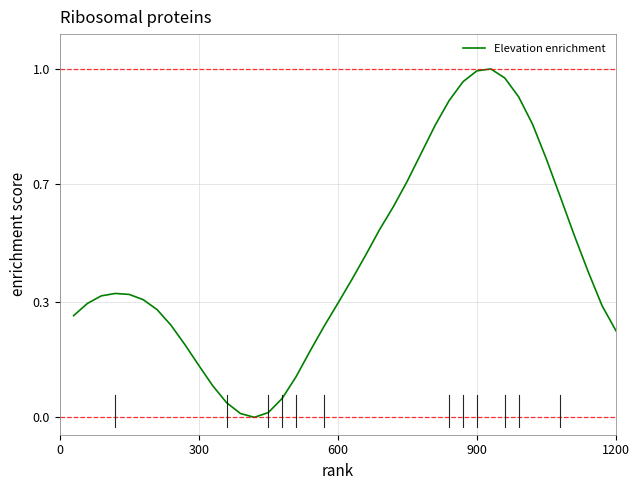

What is the difference between the second highest and second lowest values?

1.0